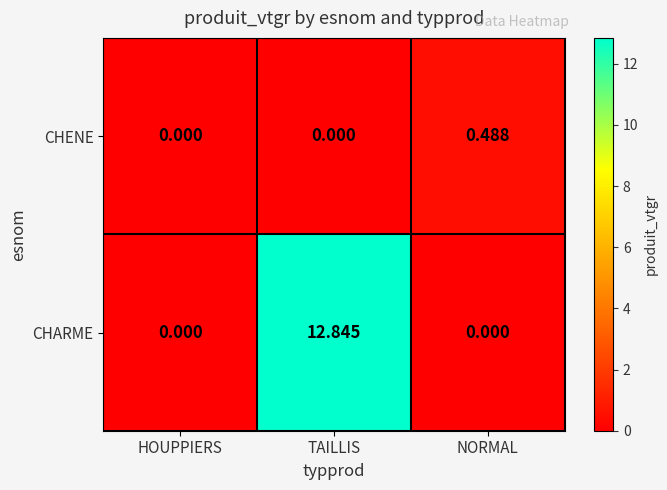

At which category is the sum across all series the highest?

TAILLIS